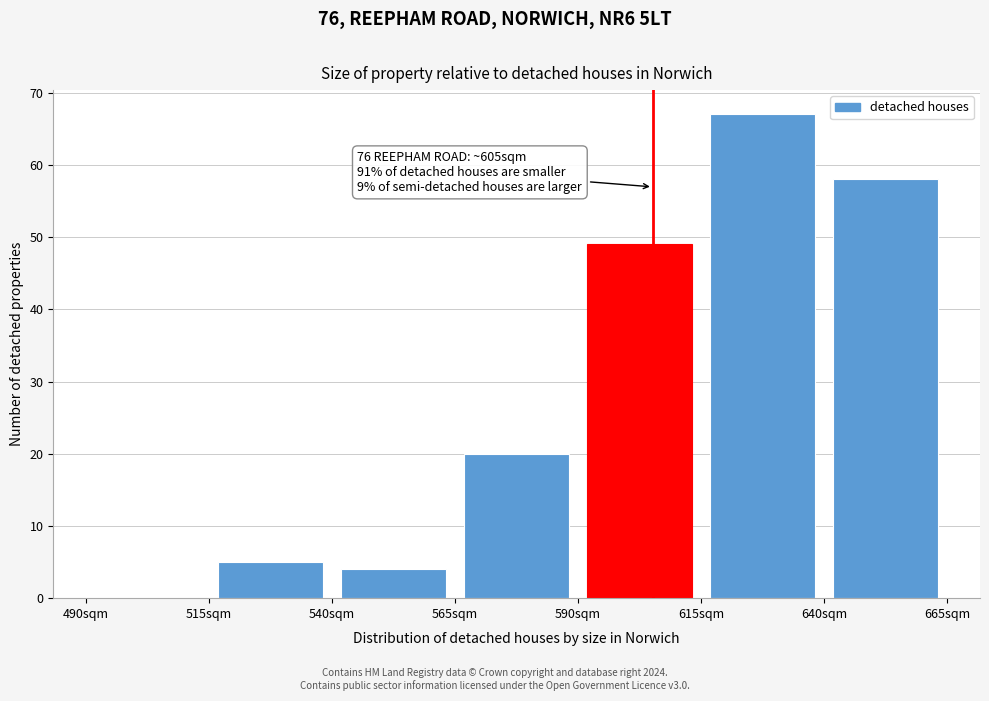

Over which range of the x-axis is the bar tallest?

615 to 640